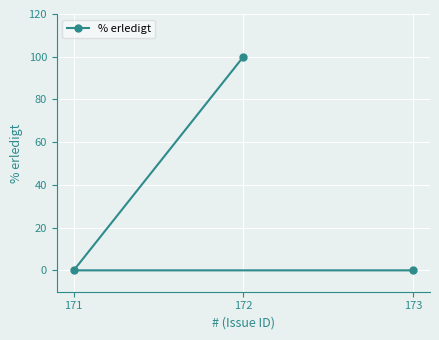

How many data points does each series have?

3